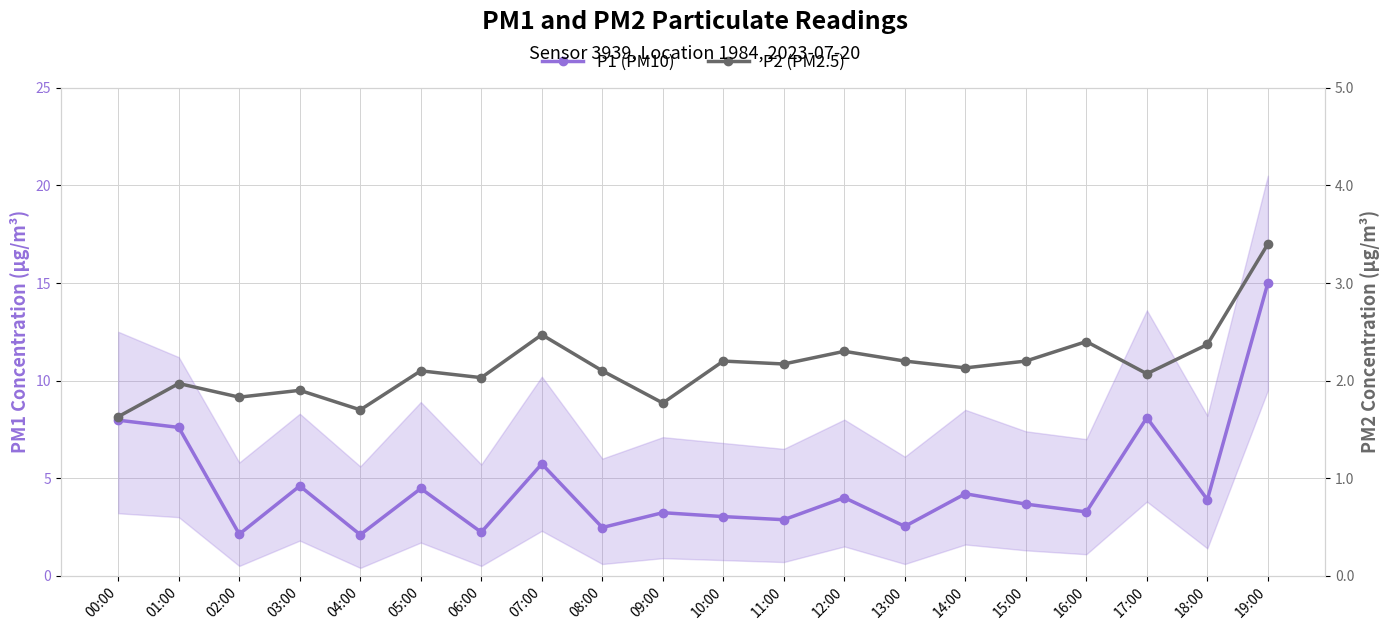

What is the minimum value for P2 (PM2.5)?

1.6